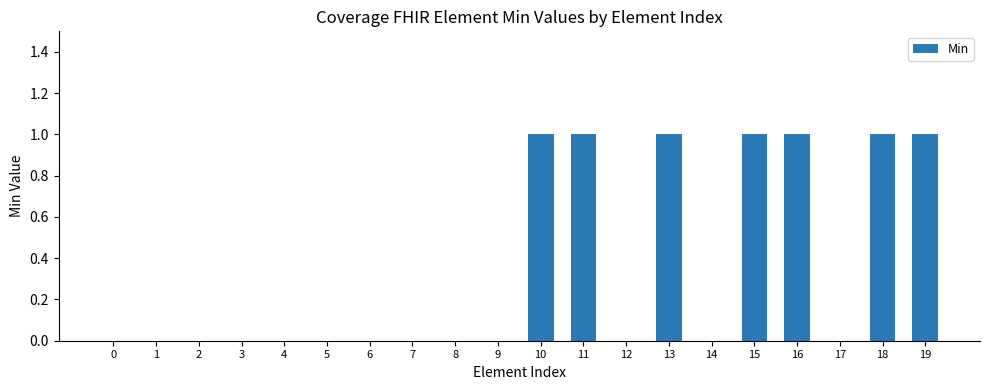

Reading left to right, extract all data points from this chart.

0=0	1=0	2=0	3=0	4=0	5=0	6=0	7=0	8=0	9=0	10=1	11=1	12=0	13=1	14=0	15=1	16=1	17=0	18=1	19=1